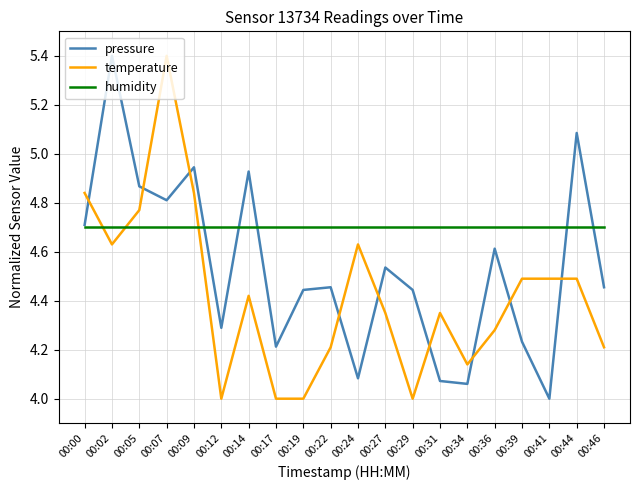

How many times do temperature and humidity cross each other?

3